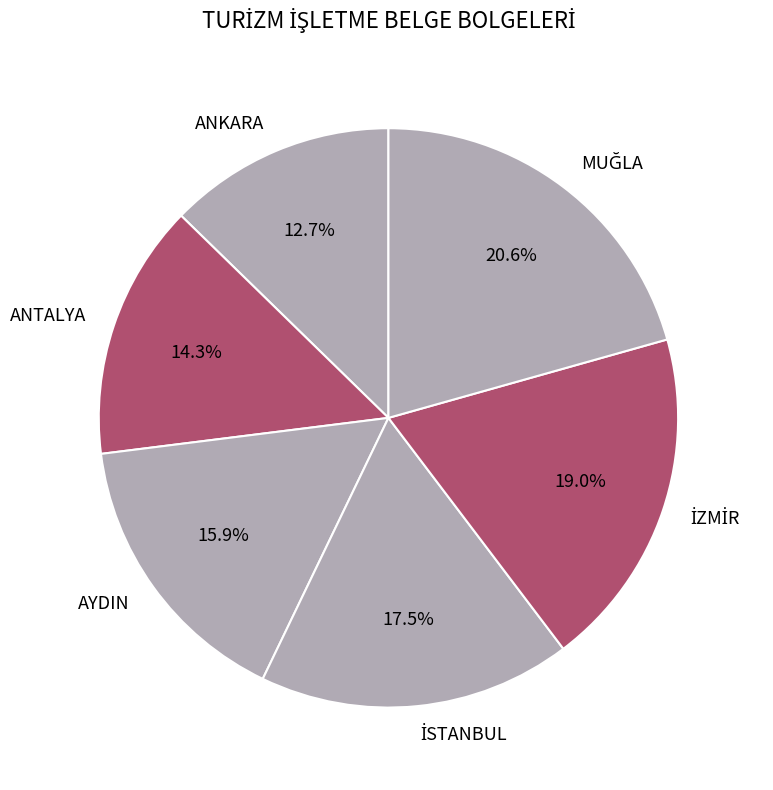

Which has a higher value, ANKARA or AYDIN?

AYDIN